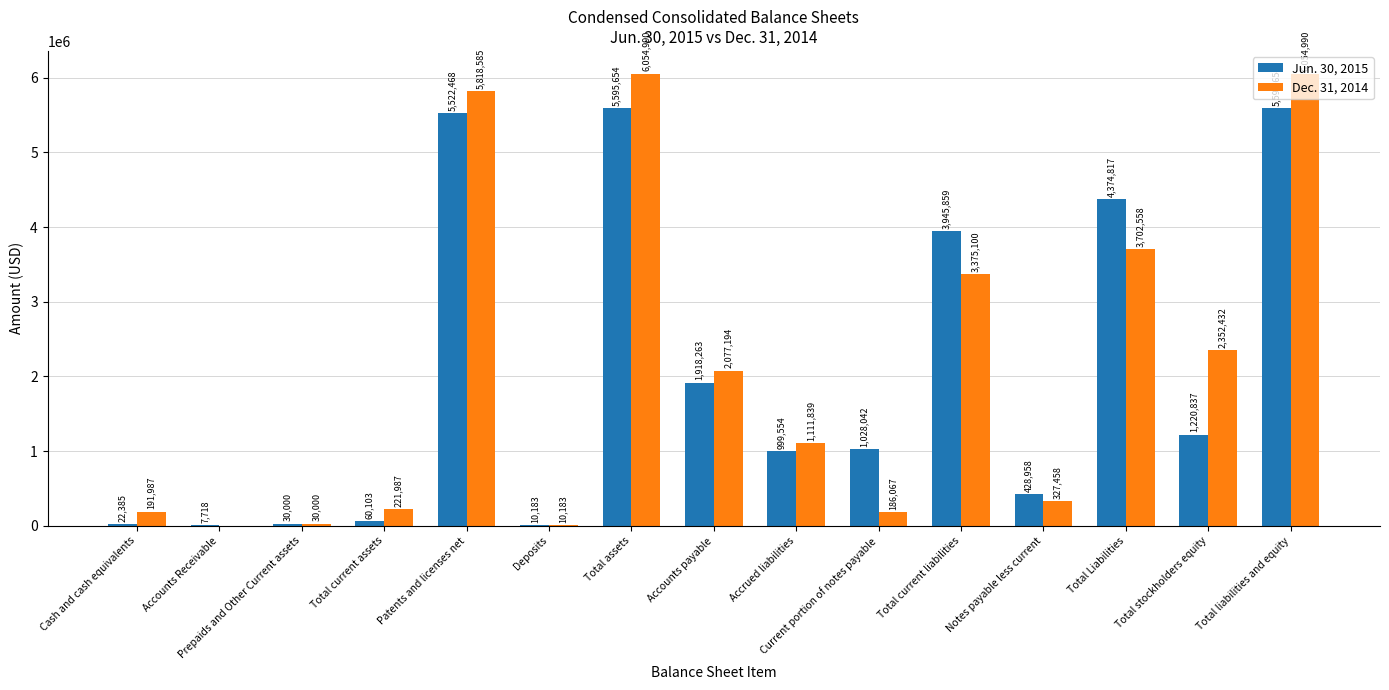

Reading left to right, list all the values displayed in this chart.

Jun. 30, 2015: Cash and cash equivalents=22385	Accounts Receivable=7718	Prepaids and Other Current assets=30000	Total current assets=60103	Patents and licenses net=5522468	Deposits=10183	Total assets=5595654	Accounts payable=1918263	Accrued liabilities=999554	Current portion of notes payable=1028042	Total current liabilities=3945859	Notes payable less current=428958	Total Liabilities=4374817	Total stockholders equity=1220837	Total liabilities and equity=5595654
Dec. 31, 2014: Cash and cash equivalents=191987	Accounts Receivable=0	Prepaids and Other Current assets=30000	Total current assets=221987	Patents and licenses net=5818585	Deposits=10183	Total assets=6054990	Accounts payable=2077194	Accrued liabilities=1111839	Current portion of notes payable=186067	Total current liabilities=3375100	Notes payable less current=327458	Total Liabilities=3702558	Total stockholders equity=2352432	Total liabilities and equity=6054990